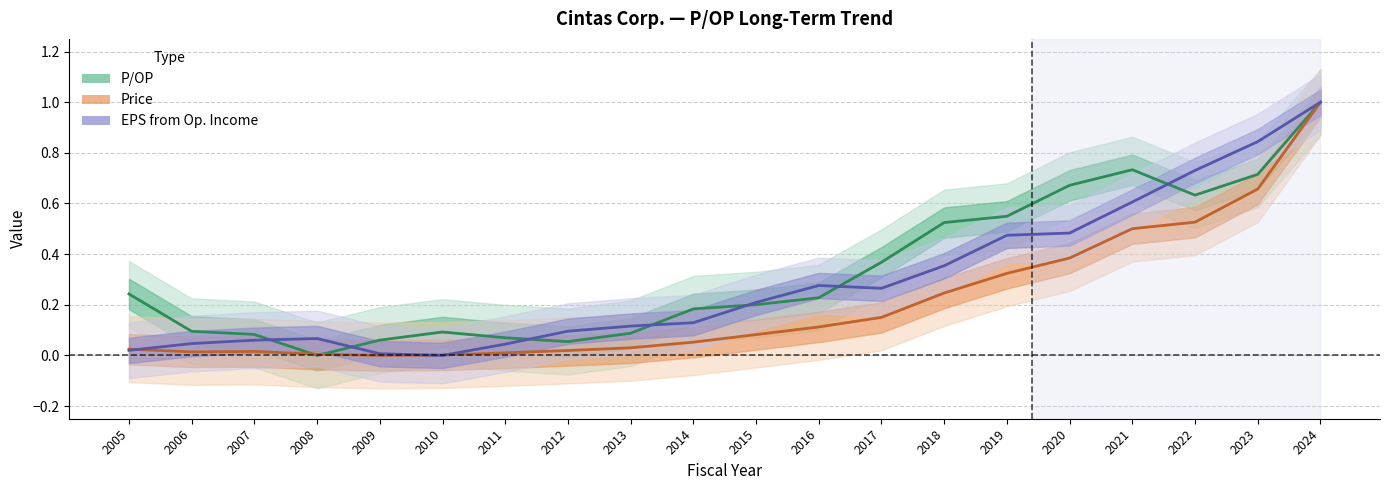

Read the EPS from Op. Income (normalised) value at 2022.

0.7